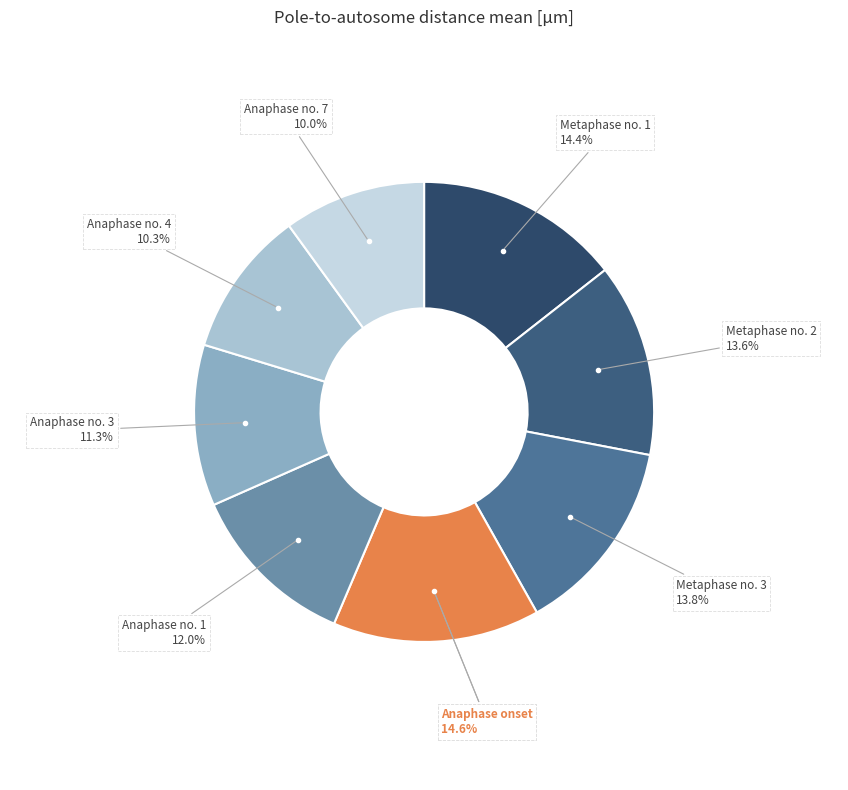

Is Anaphase no. 1 the majority of the pie?

No